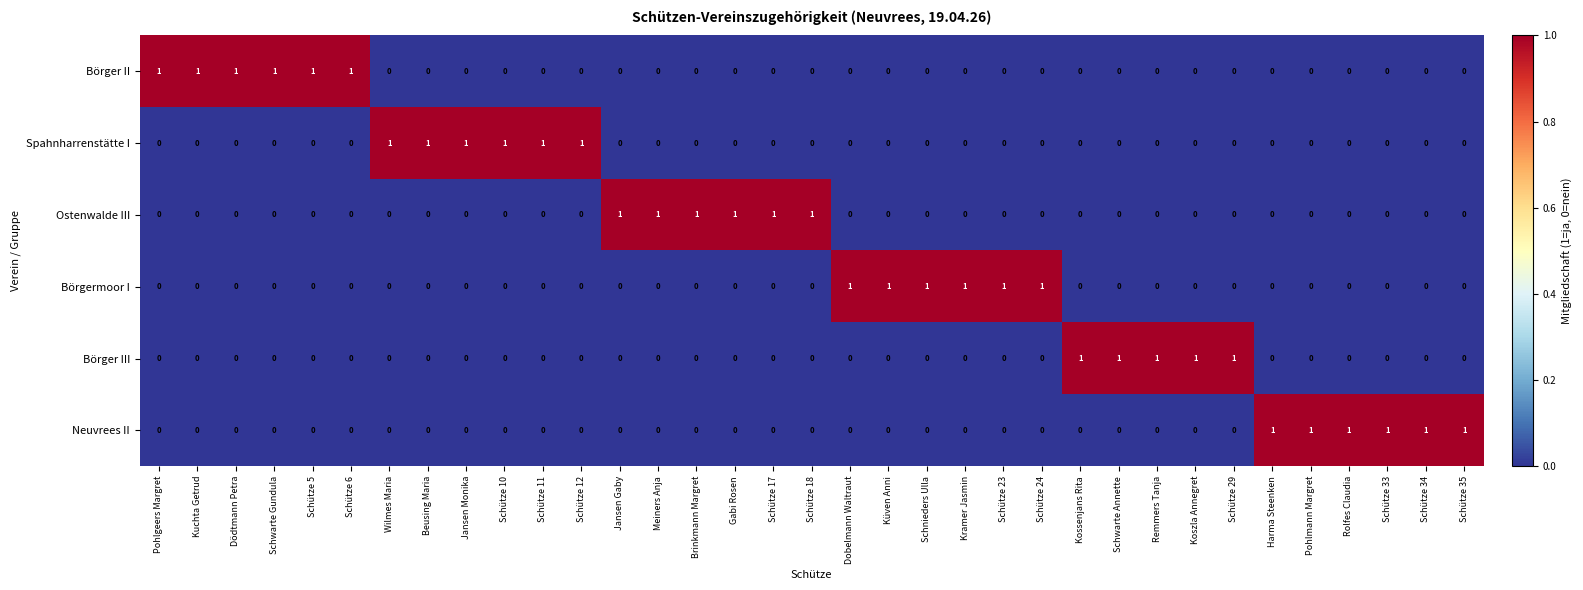

Count the Ostenwalde III values in the range 0 to 1.

35